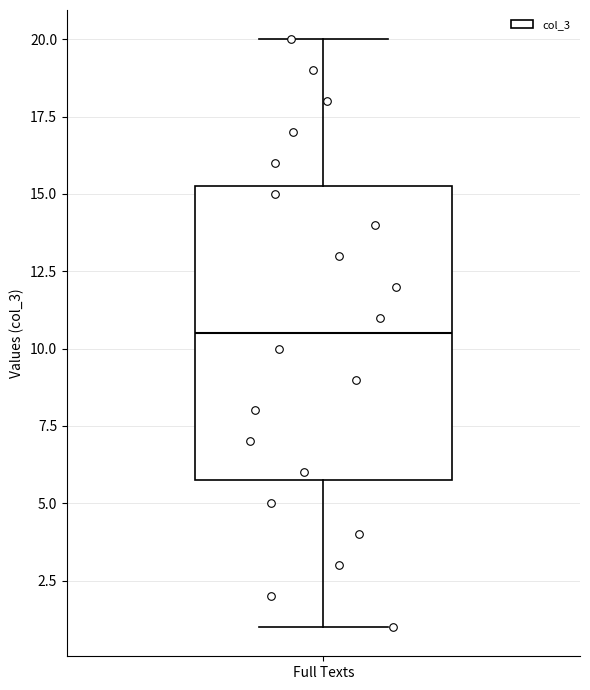

Transcribe this box plot: give where the median line is, the range the box spans, and where the two whiskers end, as read against the y-axis. The values are not printed on the chart, so give them approximately, as read against the axis.

median 10.5, box 6.0 to 15.5, whiskers 1.0 to 20.0